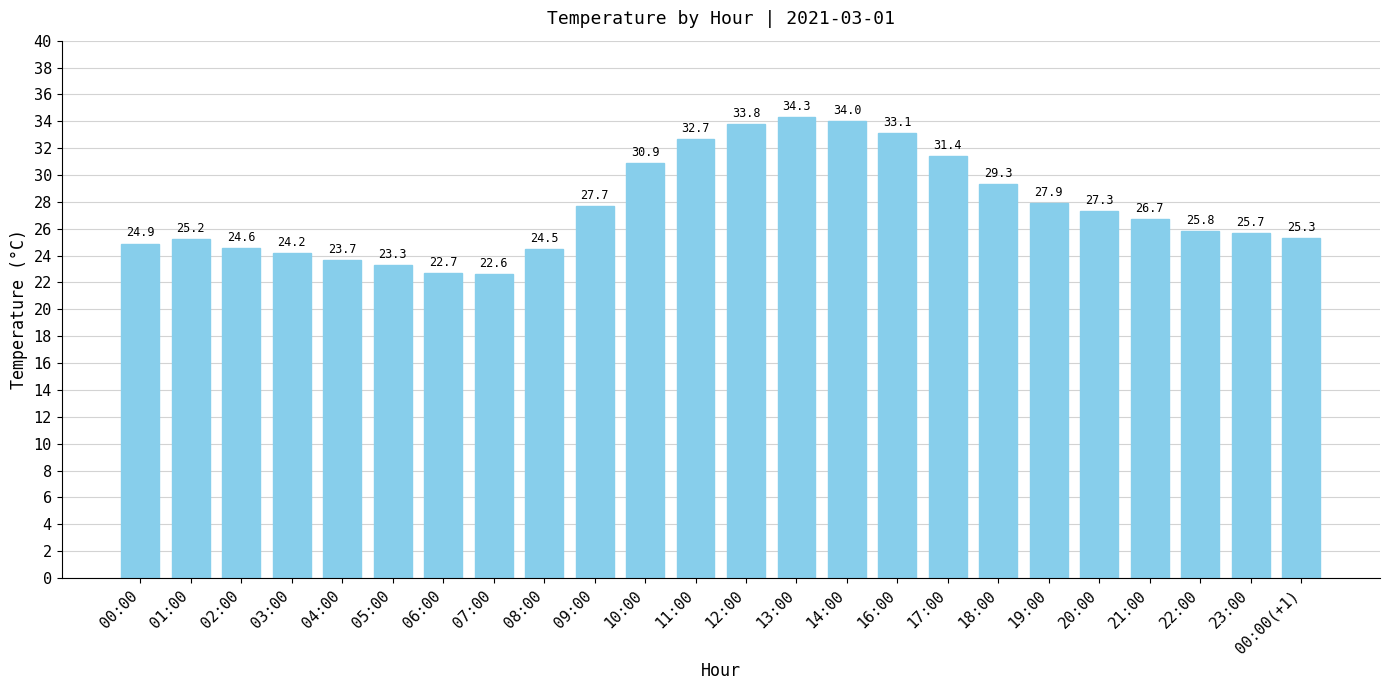

What is the difference between the maximum and second lowest values?

11.6